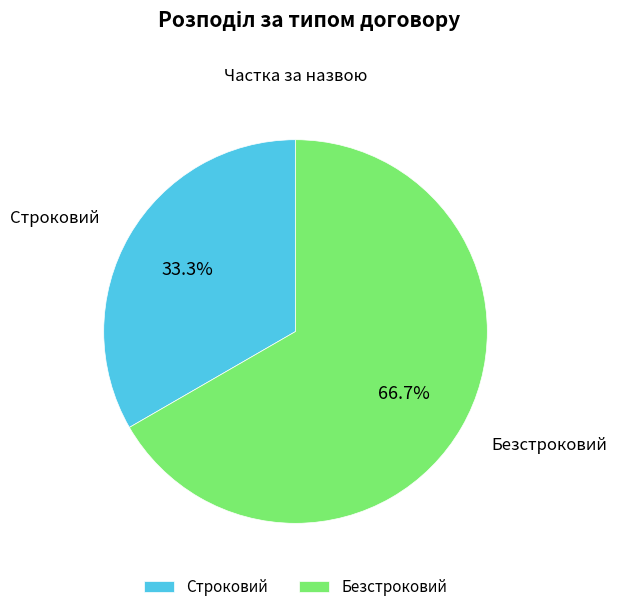

The Безстроковий slice represents 67% of the pie. True or false?

True